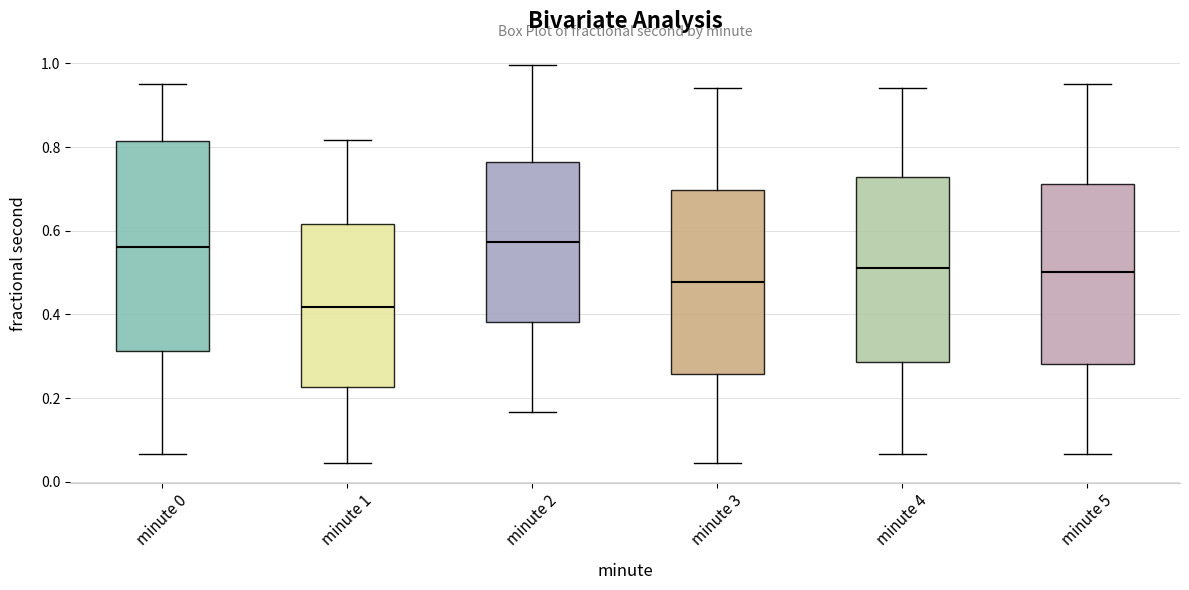

Which box has the lowest median line?

minute 1